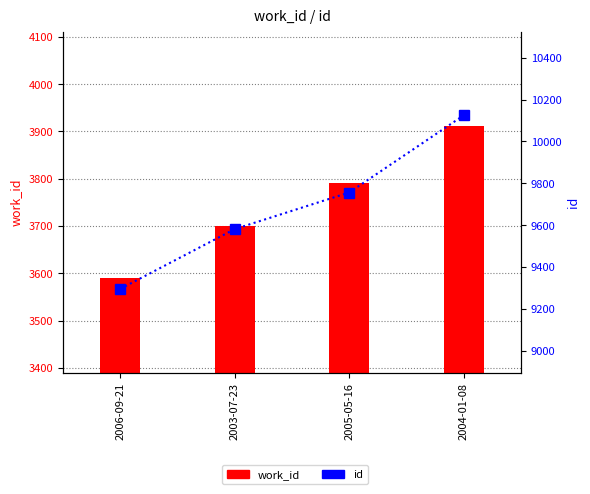

Which series has the largest range (max minus min)?

id